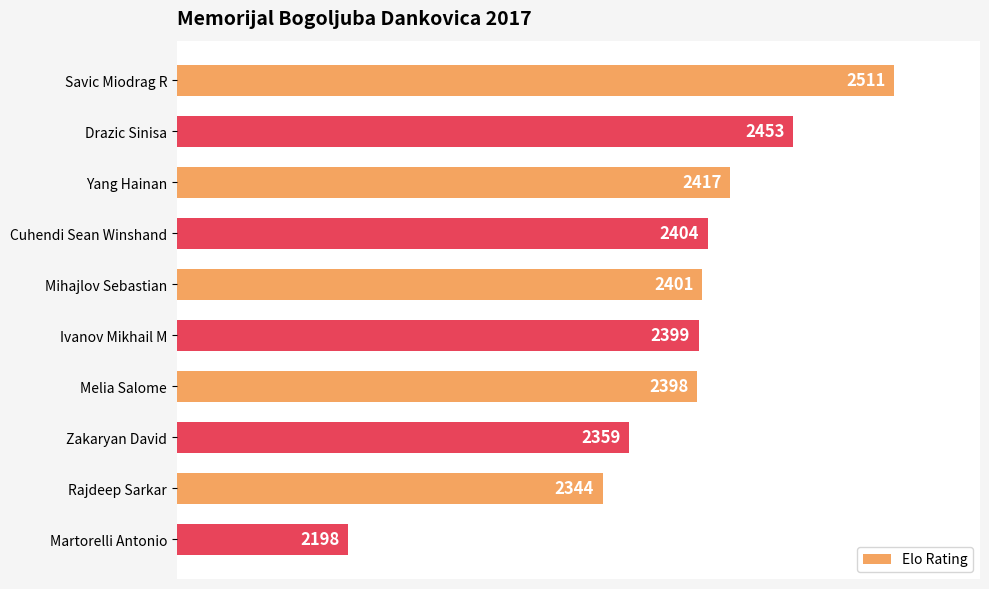

What is the label of the 6th bar from the bottom?

Mihajlov Sebastian